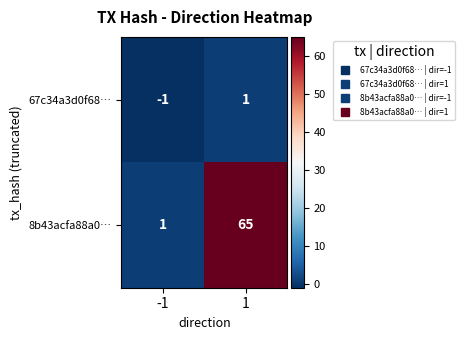

How many negative values does the 67c34a3d0f68… series have?

1